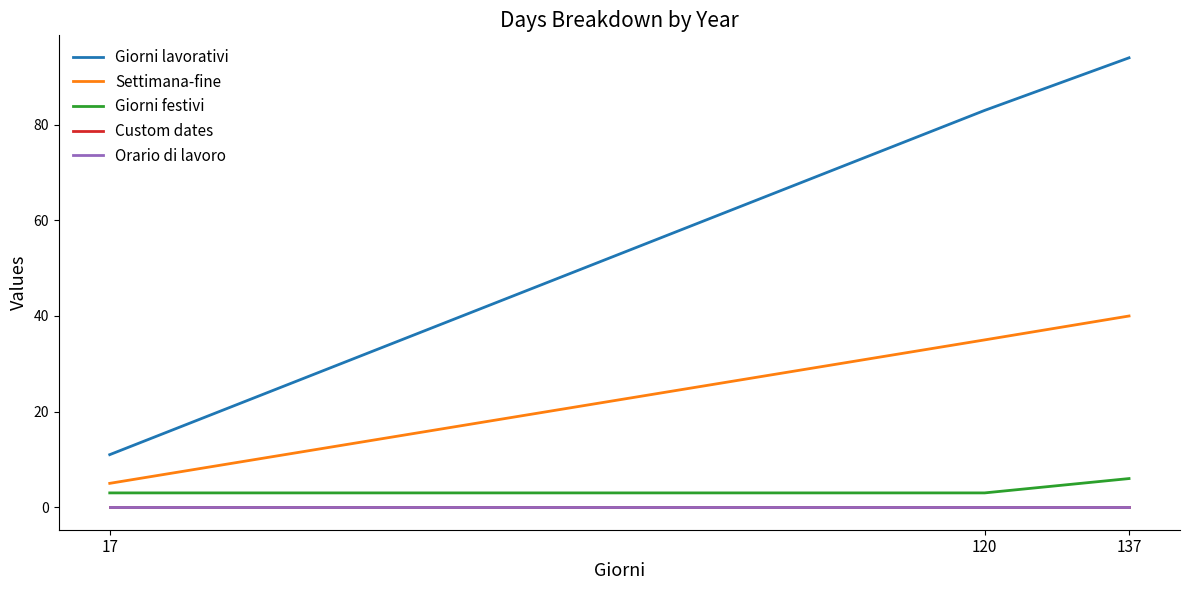

Which series has the largest total across all categories?

Giorni lavorativi